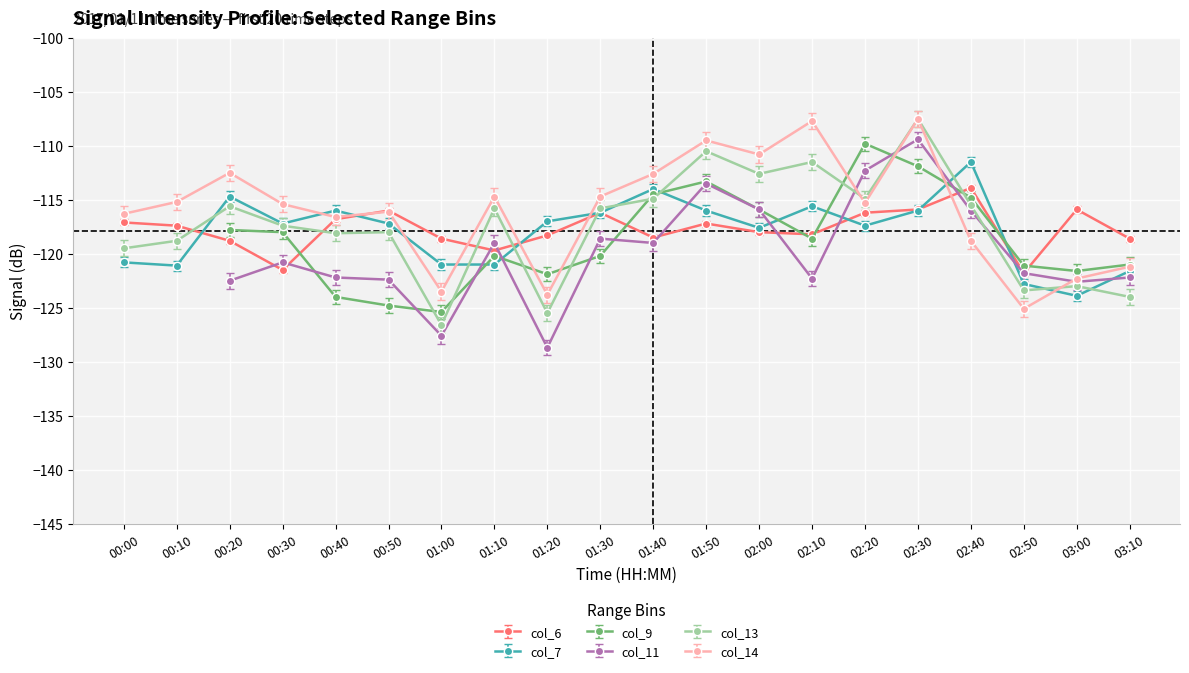

What is the difference between the col_6 values at 00:10 and 01:40?

1.1